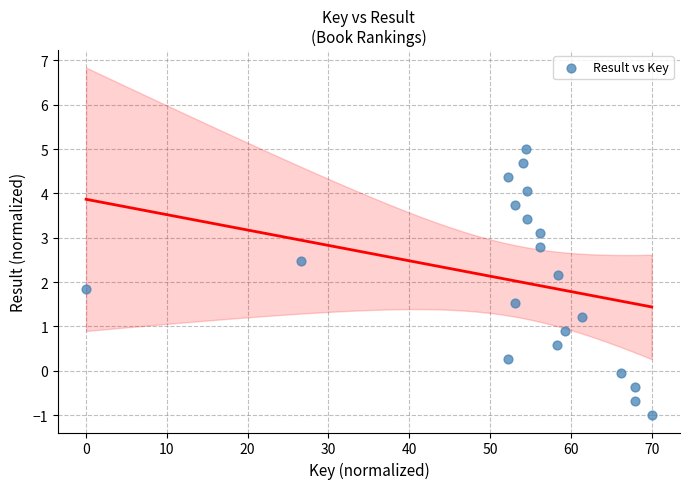

What is the range of Y values (max minus min)?

6.0